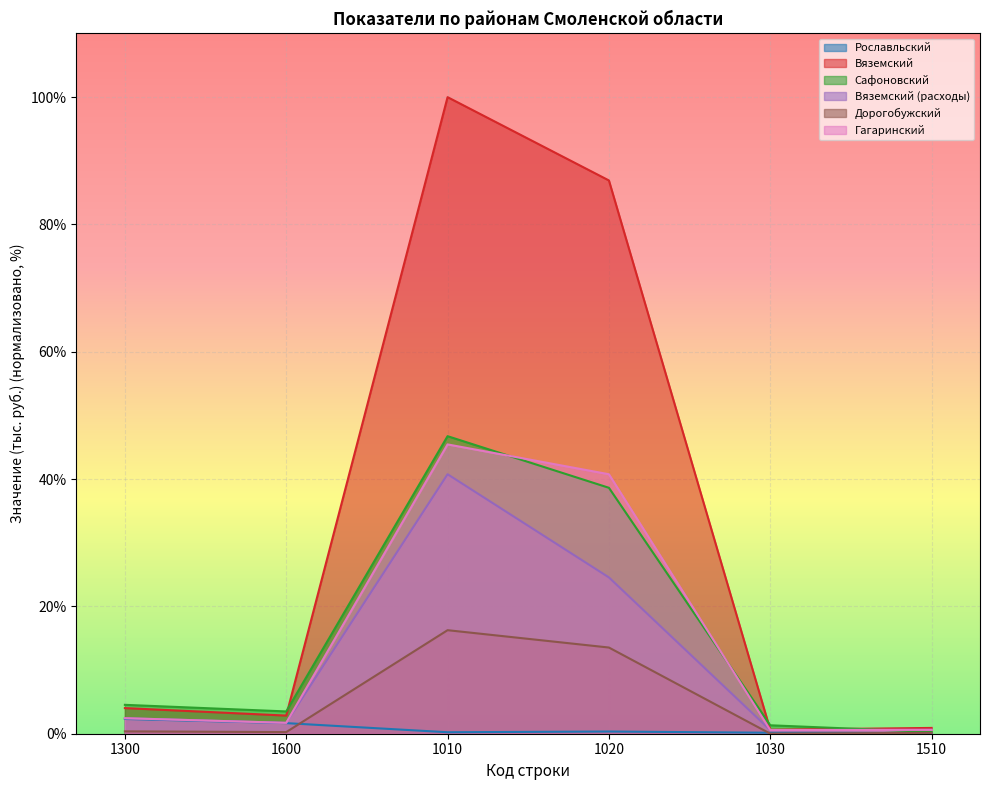

What are all the series names shown in the legend?

Рославльский, Вяземский, Сафоновский, Вяземский (расходы), Дорогобужский, Гагаринский